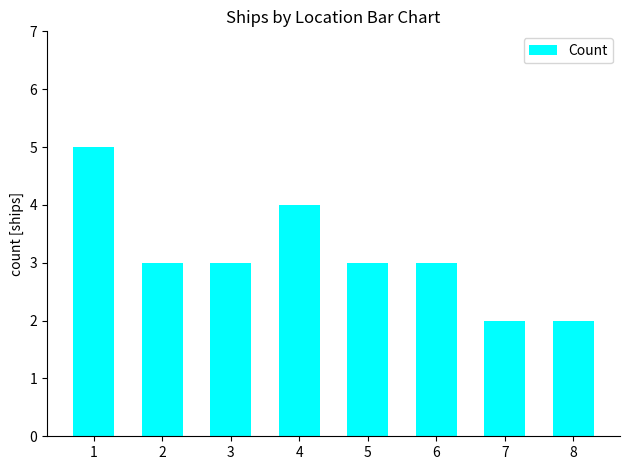

The chart shows a value of 3 at 6. True or false?

True